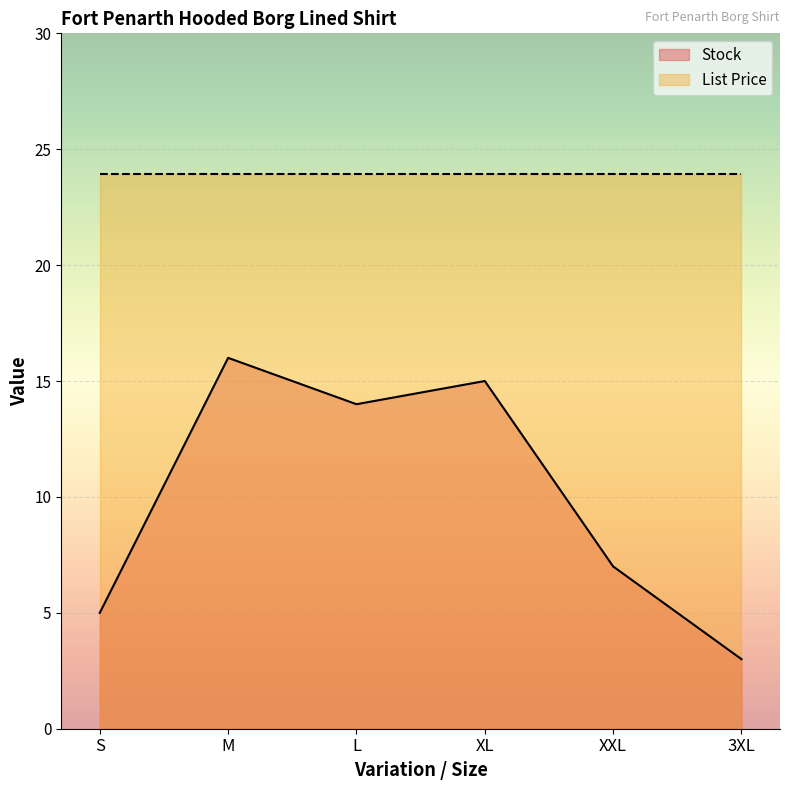

List the labels in order of value, smallest first.

3XL, S, XXL, L, XL, M